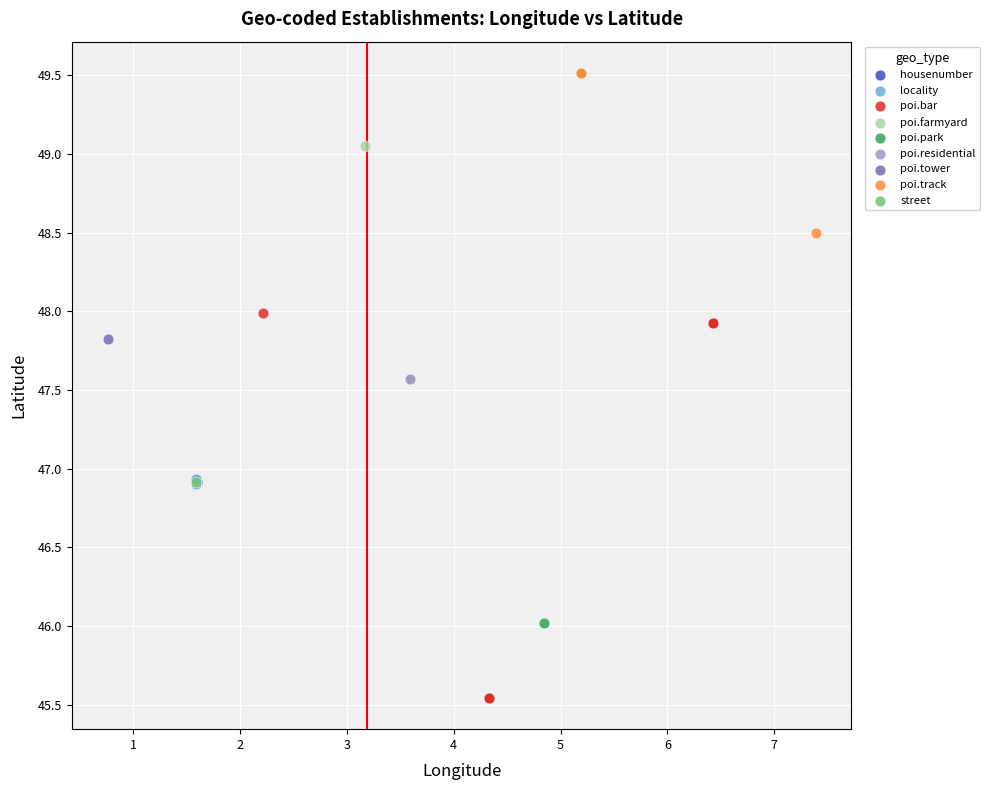

What are all the series names shown in the legend?

housenumber, locality, poi.bar, poi.farmyard, poi.park, poi.residential, poi.tower, poi.track, street